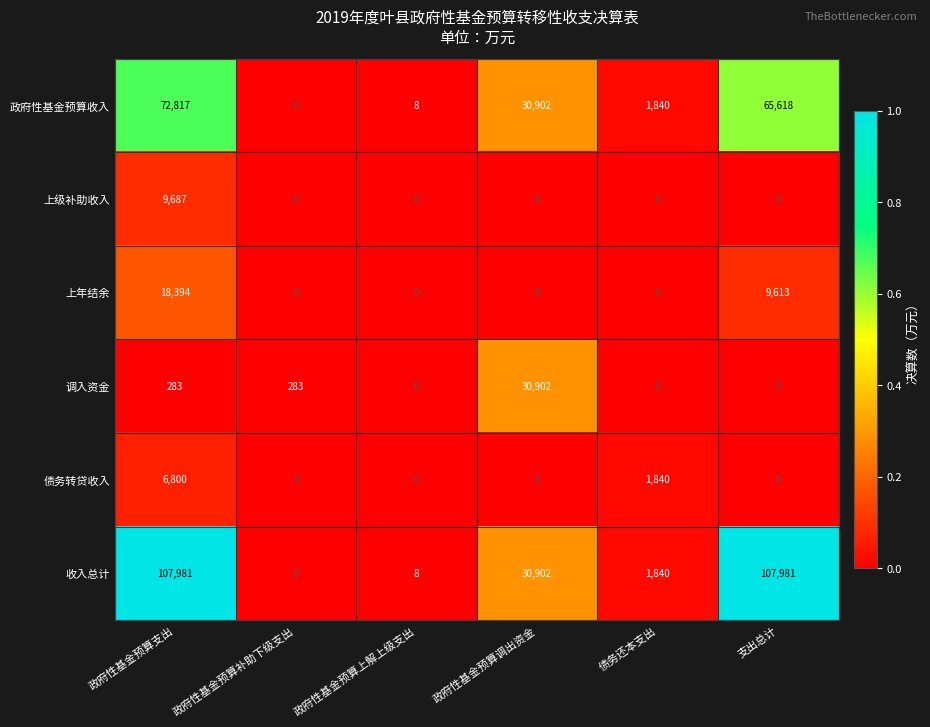

What is the sum of the 上年结余 values at 政府性基金预算调出资金 and 支出总计?

9613